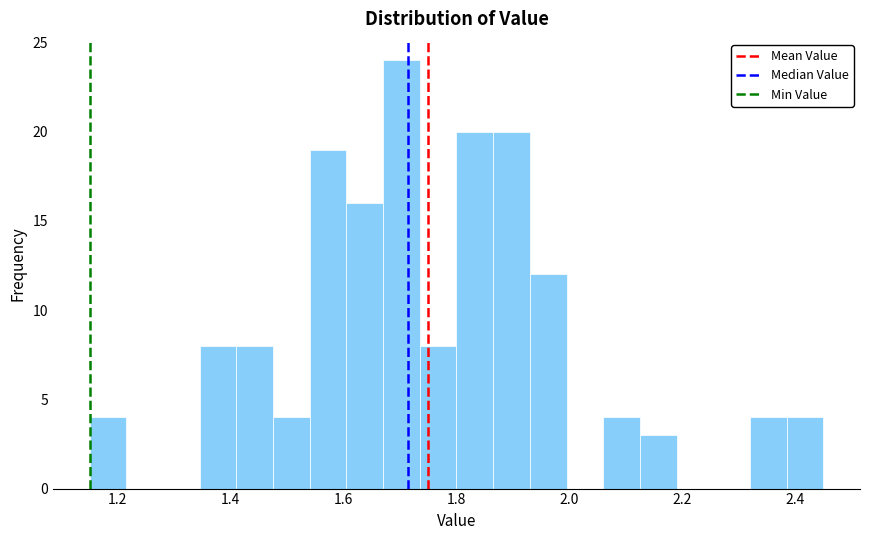

Around what value on the x-axis is the tallest bar? Give the approximate position of its centre, as read against the axis.

1.70